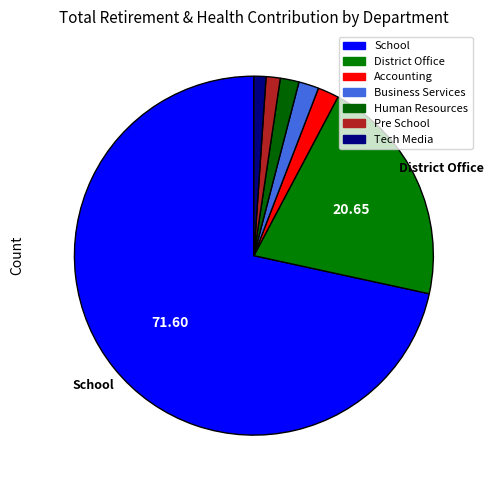

What is the majority slice?

School